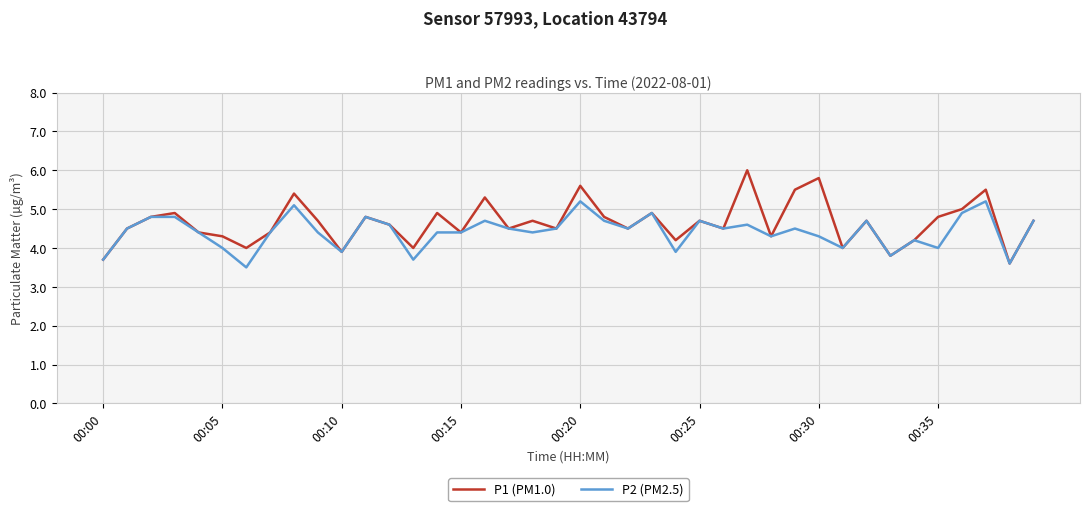

List the series in order of their peak value, highest first.

P1 (PM1.0), P2 (PM2.5)